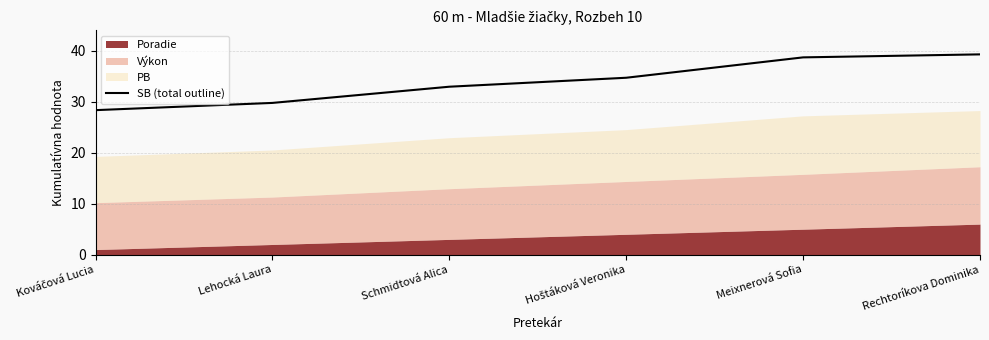

Rank the categories by value from lowest to highest.

Kováčová Lucia, Lehocká Laura, Schmidtová Alica, Hoštáková Veronika, Meixnerová Sofia, Rechtoríkova Dominika